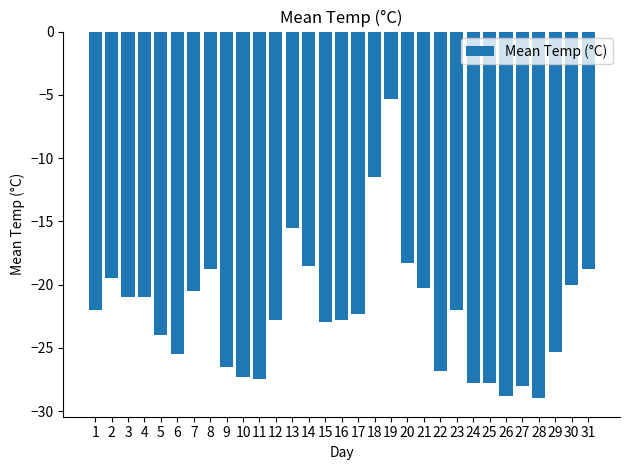

True or false: the data shows -11.5 at 18.

True